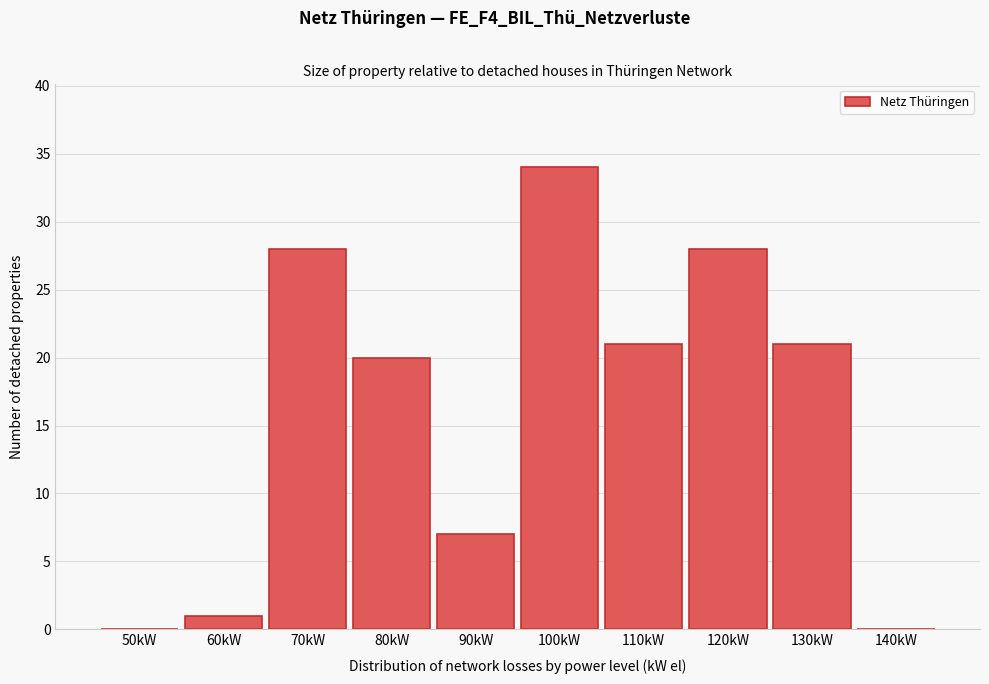

Reading right to left, what are all the values shown in this chart?

140kW=0	130kW=21	120kW=28	110kW=21	100kW=34	90kW=7	80kW=20	70kW=28	60kW=1	50kW=0